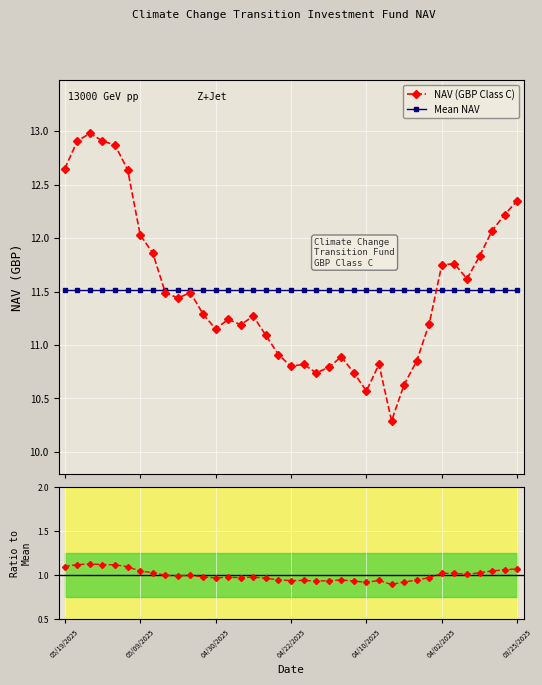

What is the difference between the second highest and second lowest values in the NAV (GBP Class C) series?

2.3